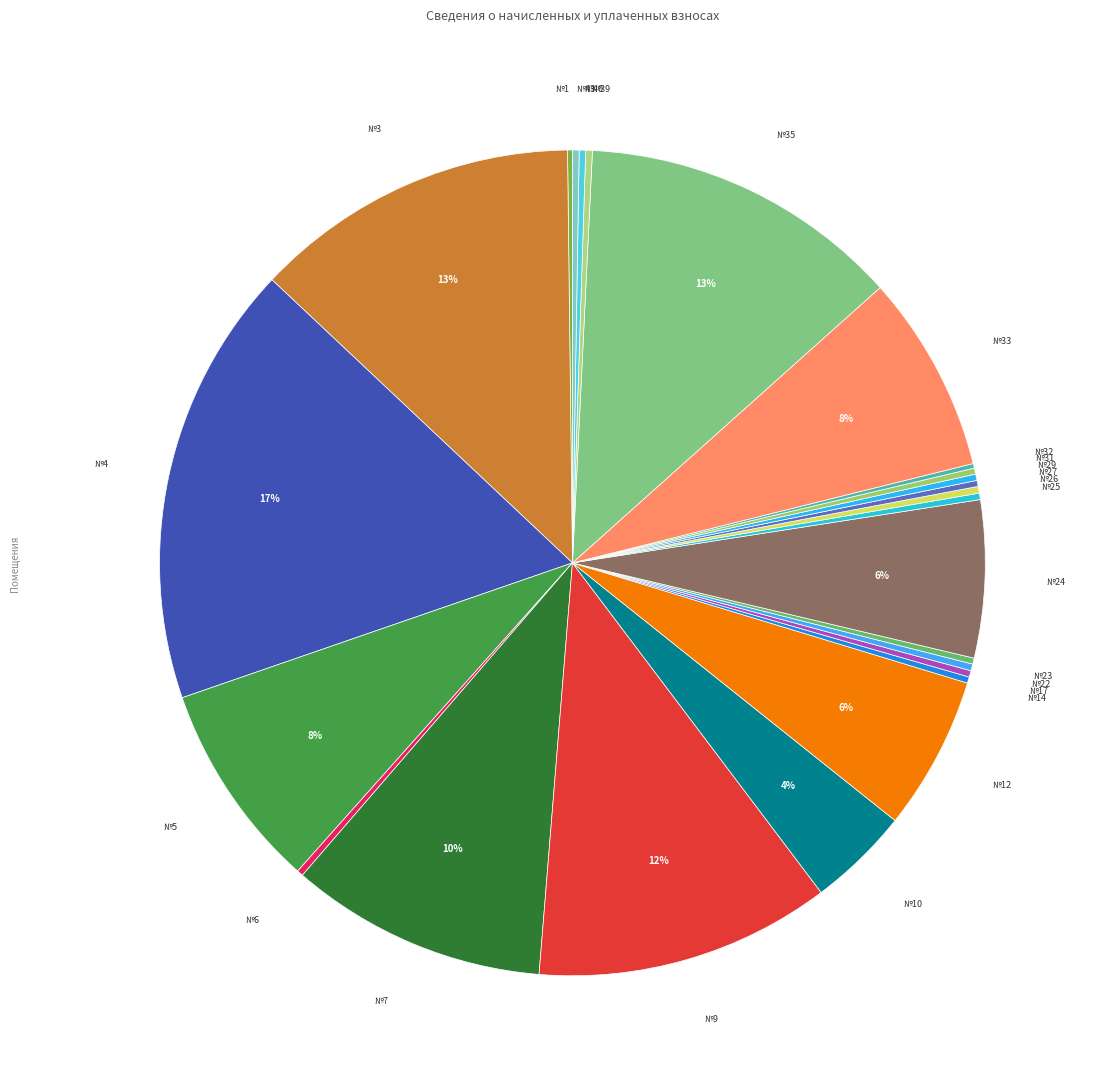

To the nearest percent, what is the average slice percentage?

4%